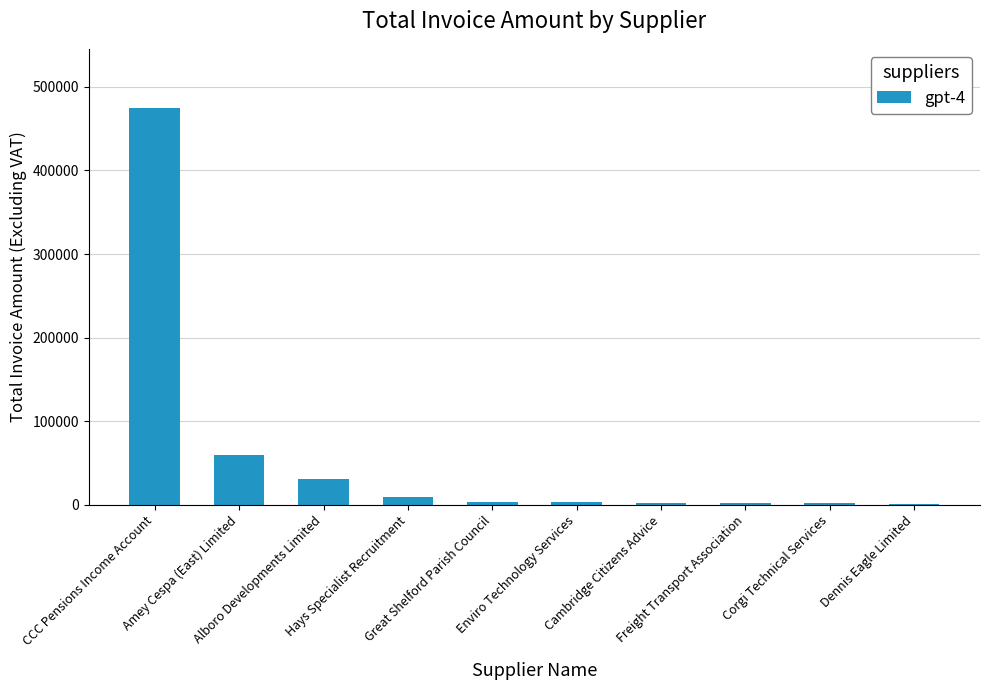

What is the sum of all values?

587998.4